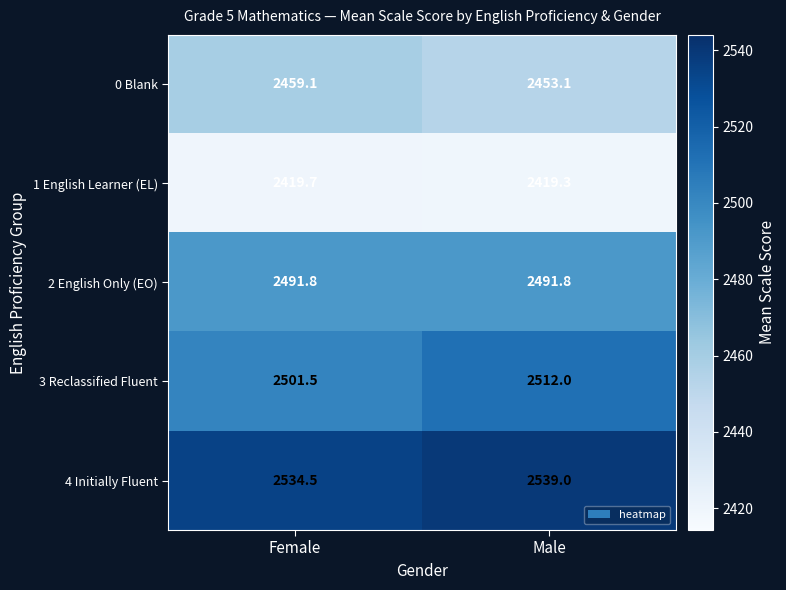

At which category does the chart reach its minimum across all series?

Male